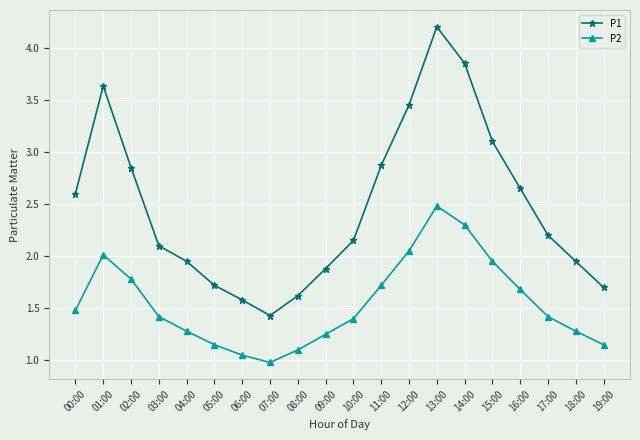

Does the chart have visible grid lines?

Yes